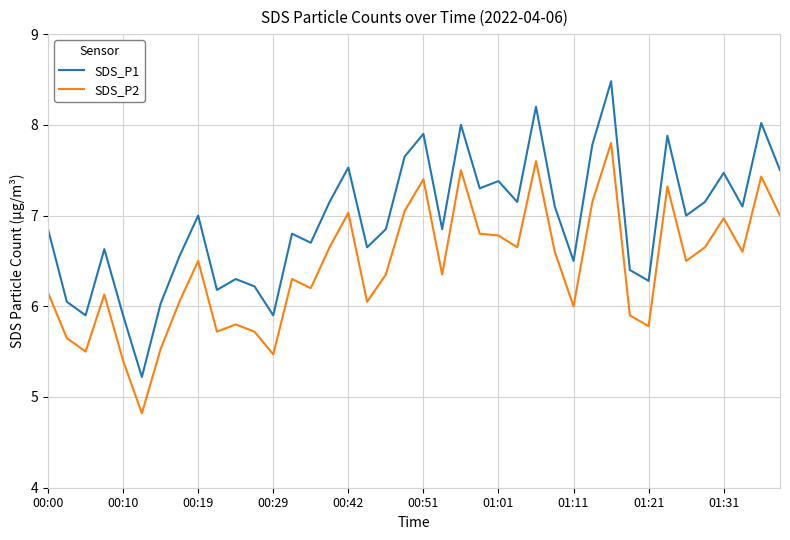

What is the lowest value of the SDS_P2 series?

4.8